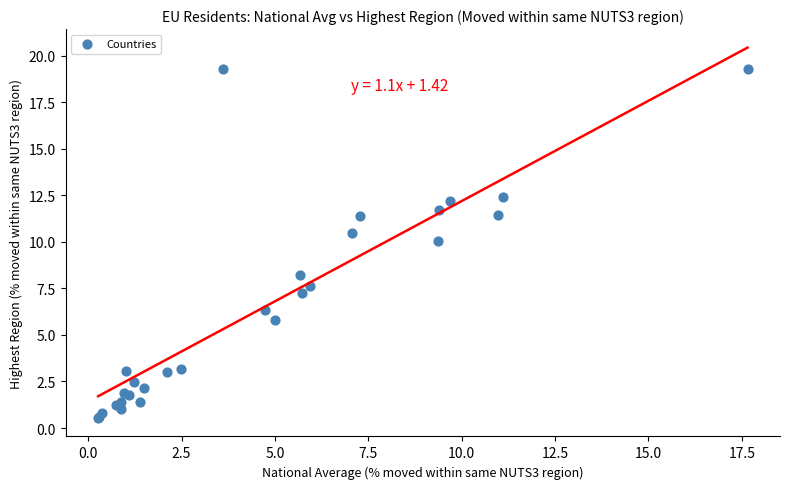

What Y value in the scatter plot is closest to 9?

8.2